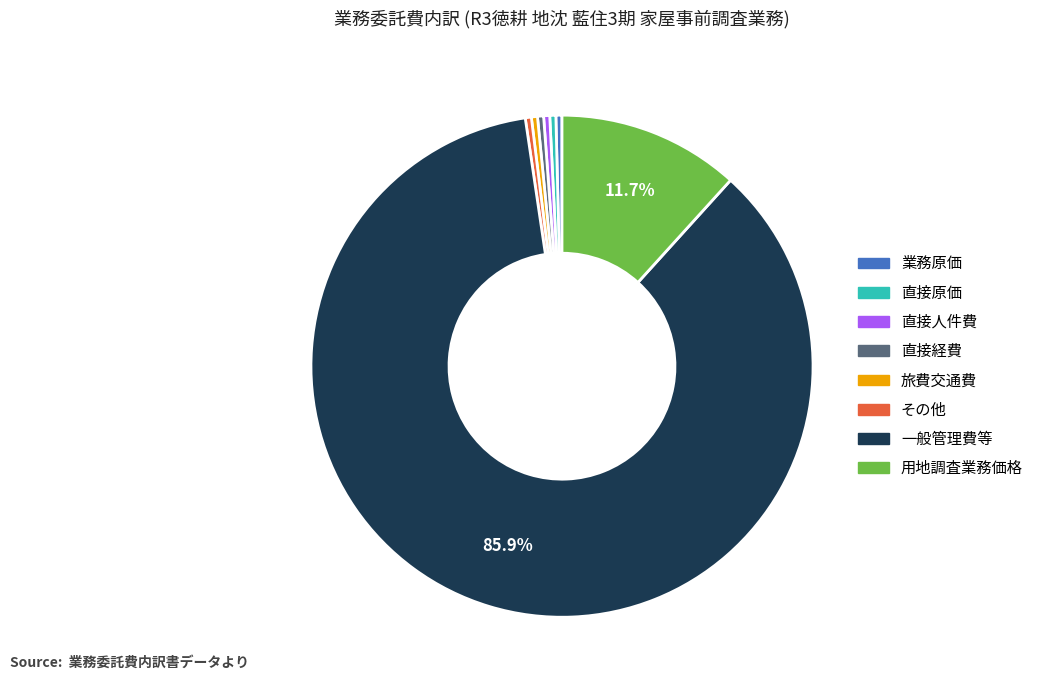

To the nearest percent, what is the difference between the largest and smallest slice percentages?

86%